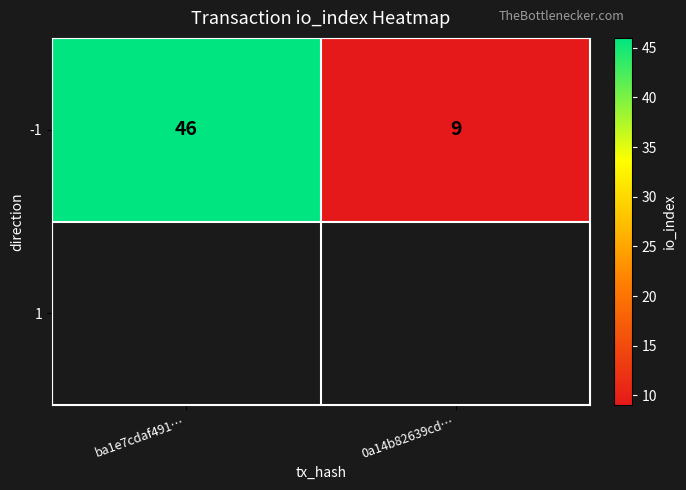

What is the difference between the values at 0a14b82639cd… and ba1e7cdaf491…?

37